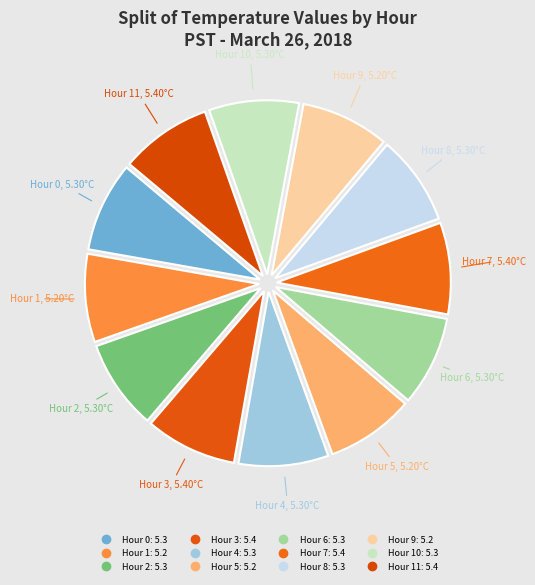

Count the number of slices in the pie.

12